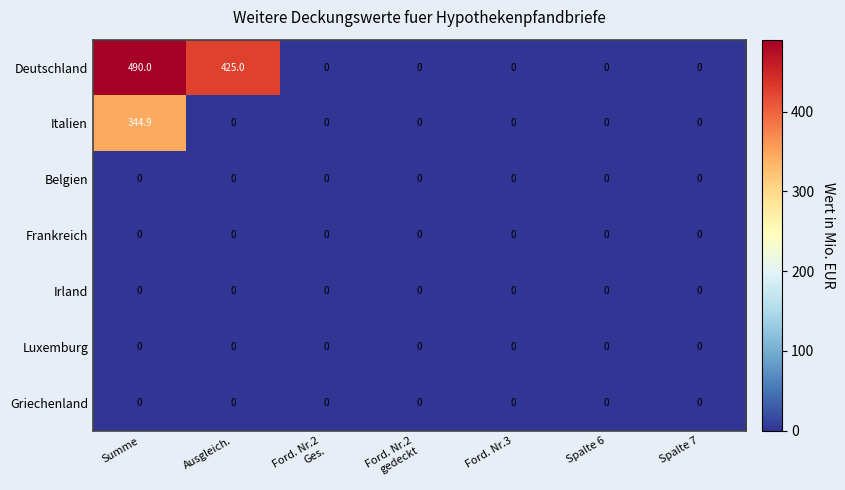

Which series has the largest range (max minus min)?

Deutschland